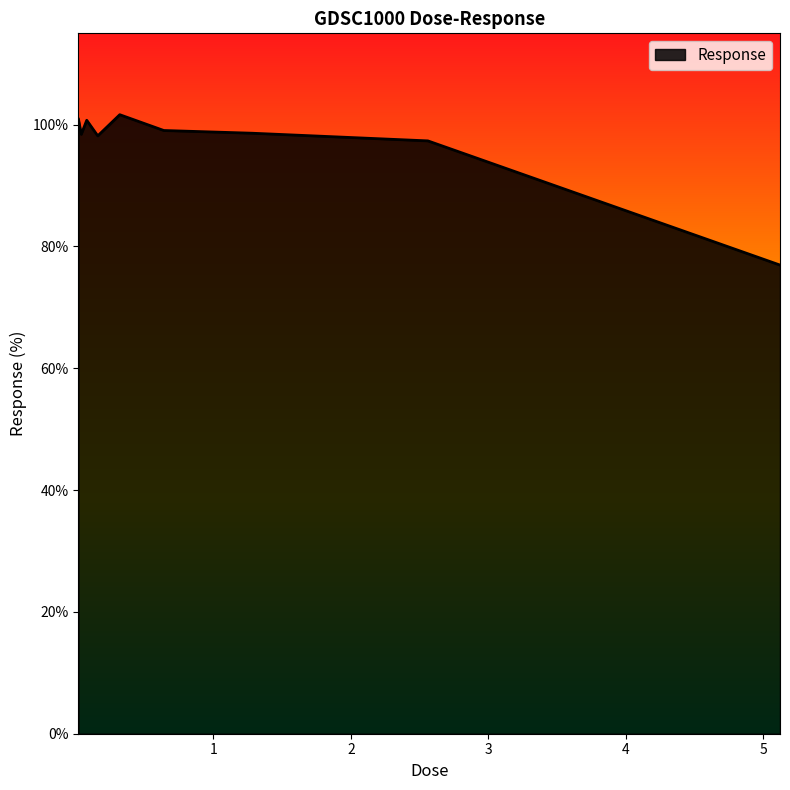

What is the average value?

96.9